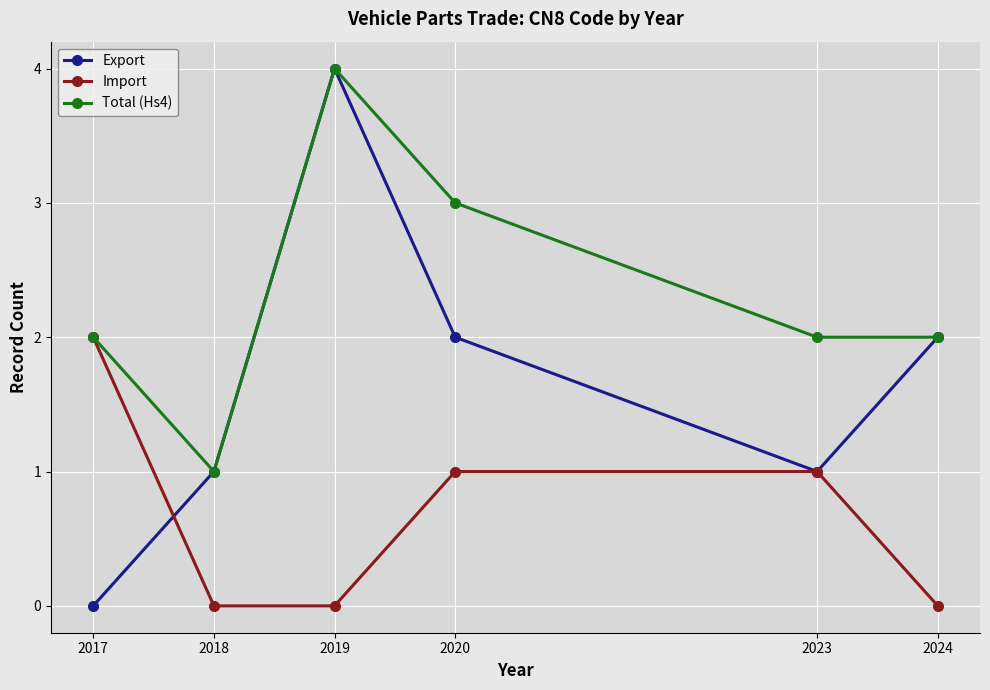

Which series changed the most between 2017 and 2020?

Export